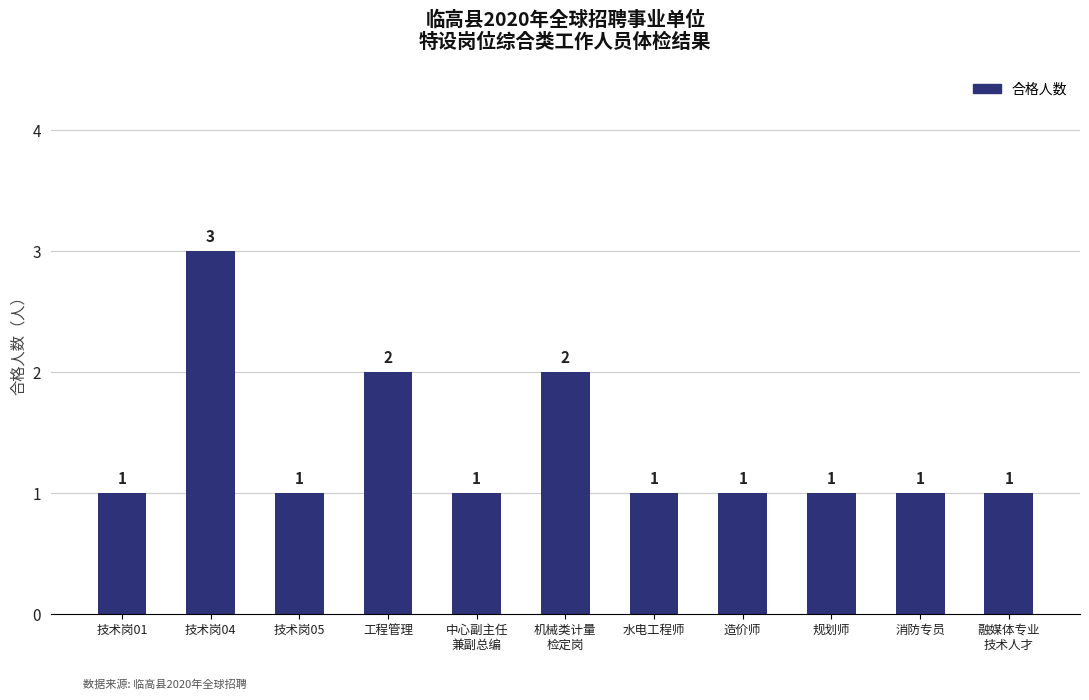

How many bars are there in total?

11